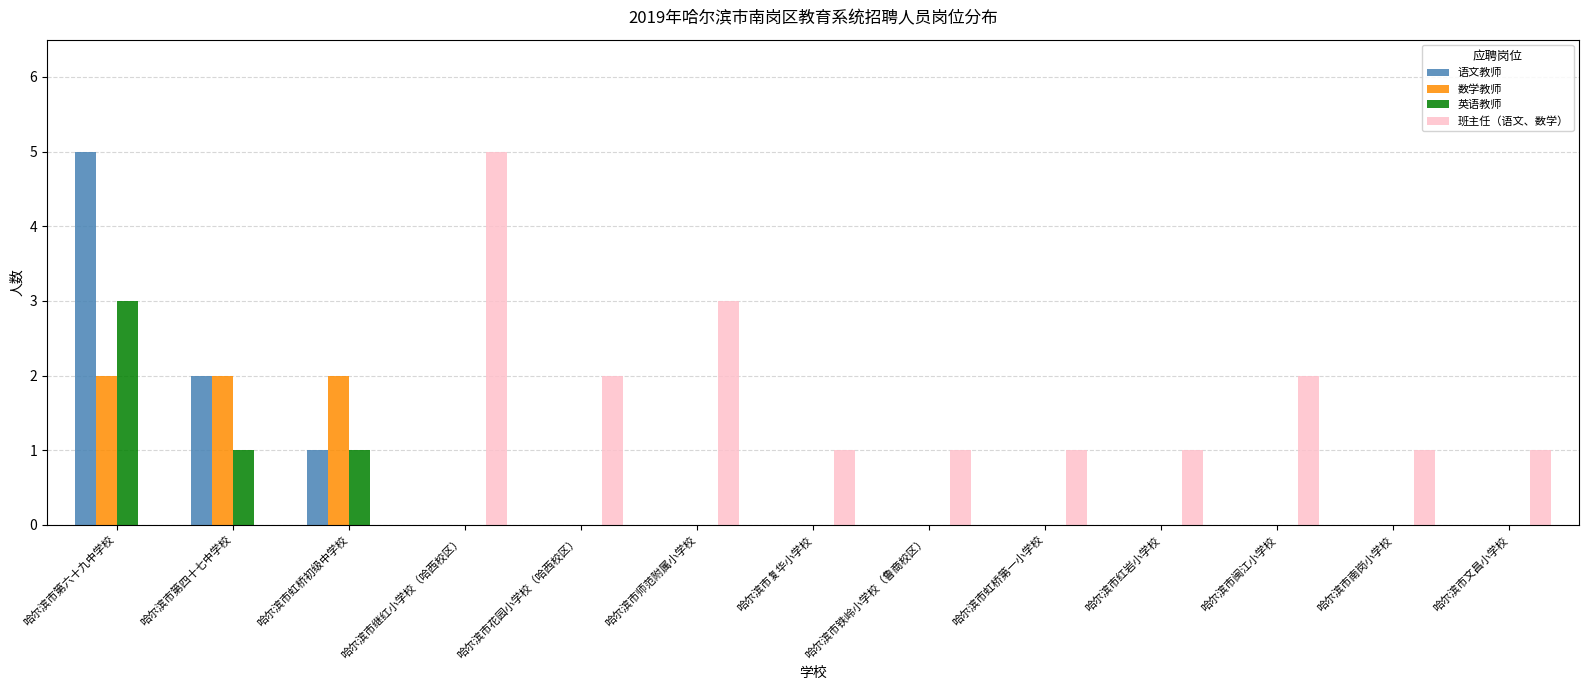

Which category has the highest value in the 语文教师 series?

哈尔滨市第六十九中学校